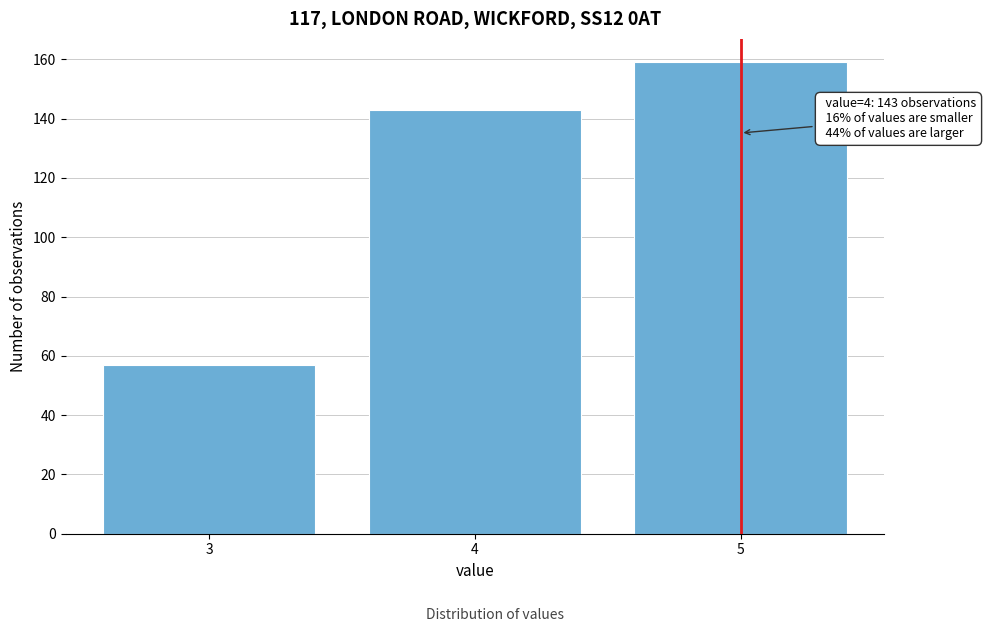

Reading right to left, what are all the values shown in this chart?

5=159	4=143	3=57